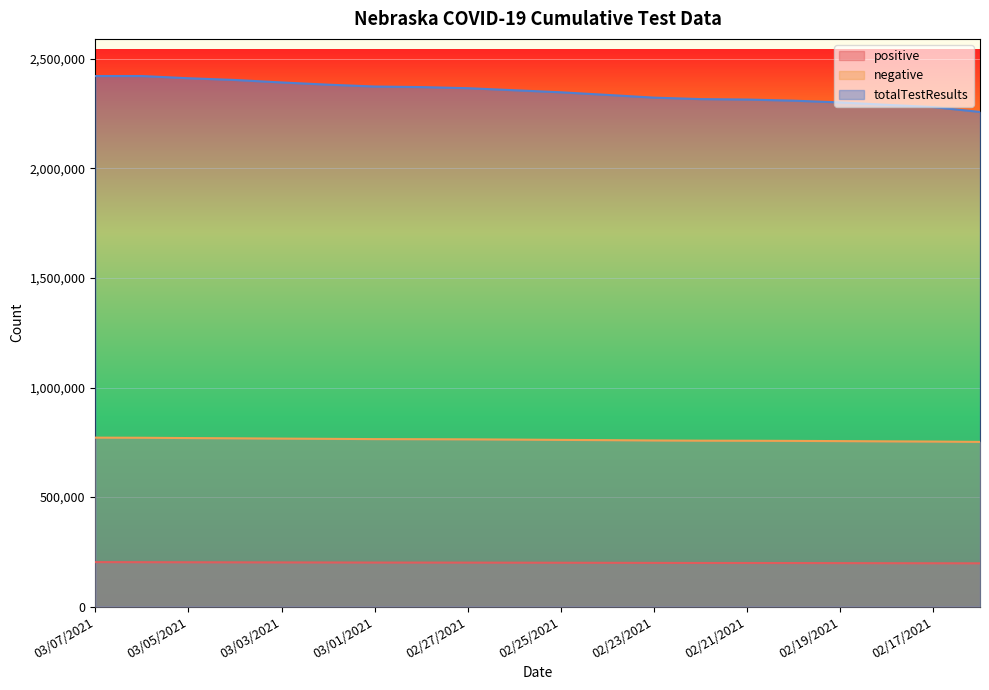

What is the lowest value of the positive series?

197447